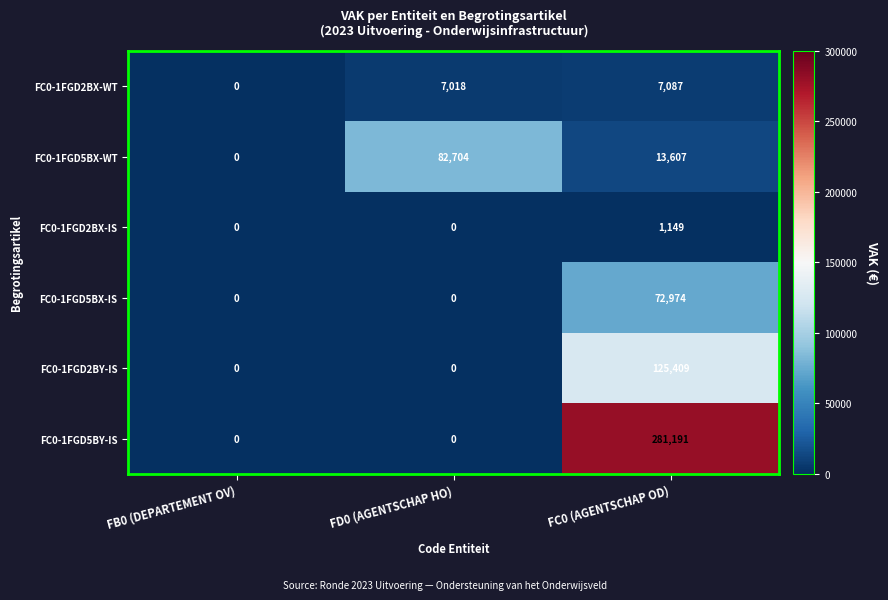

How many FC0-1FGD2BY-IS values are between 0 and 125409?

3